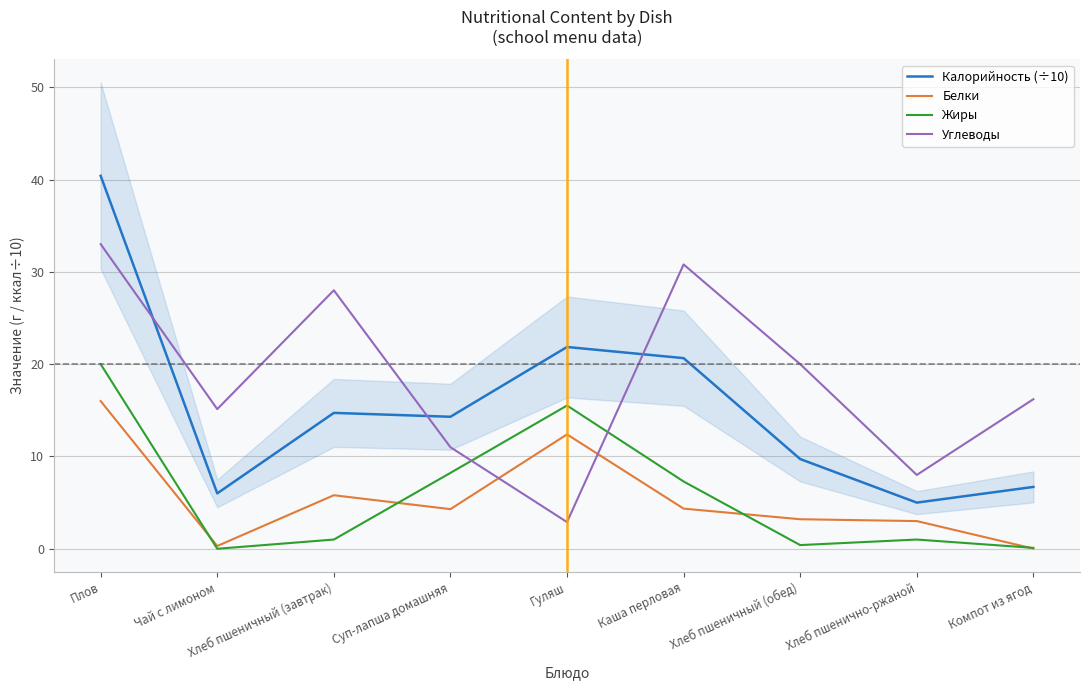

Where does the Жиры series first go above 1?

Плов